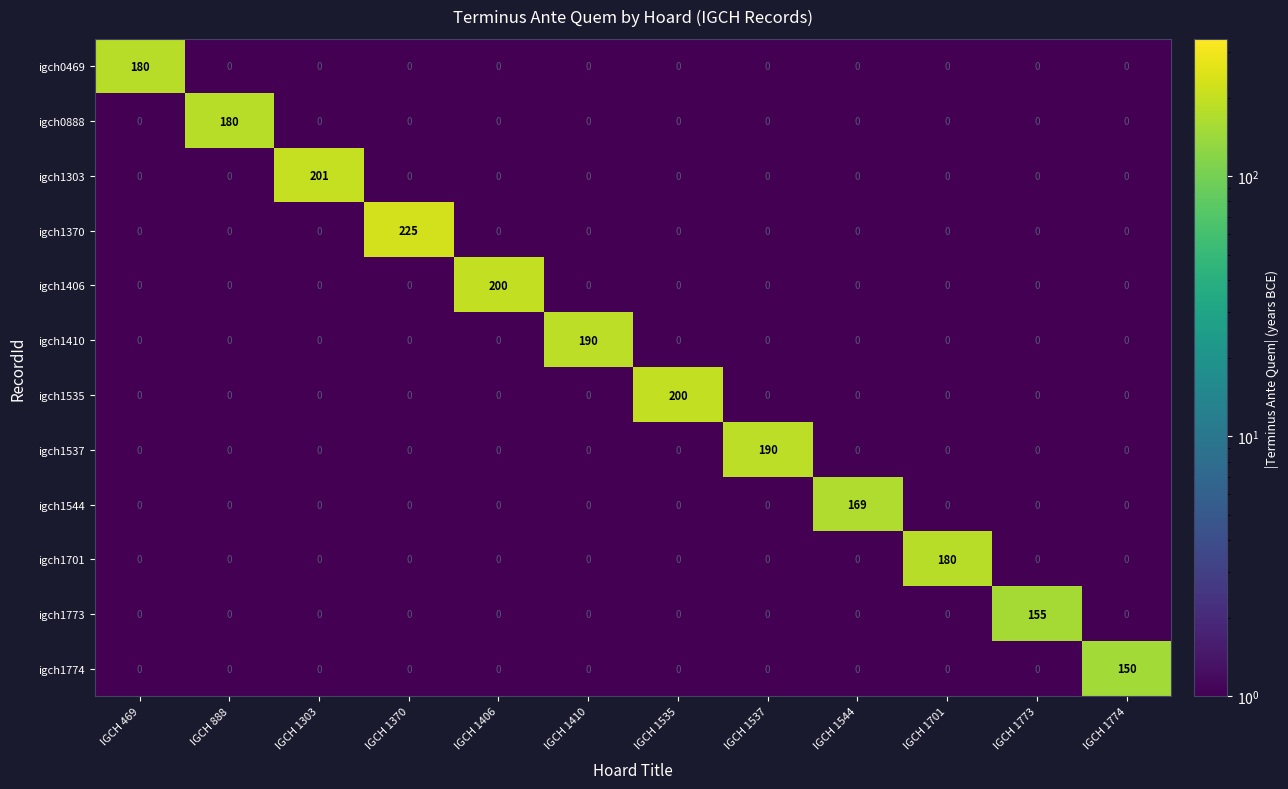

Which series has the largest range (max minus min)?

igch1370